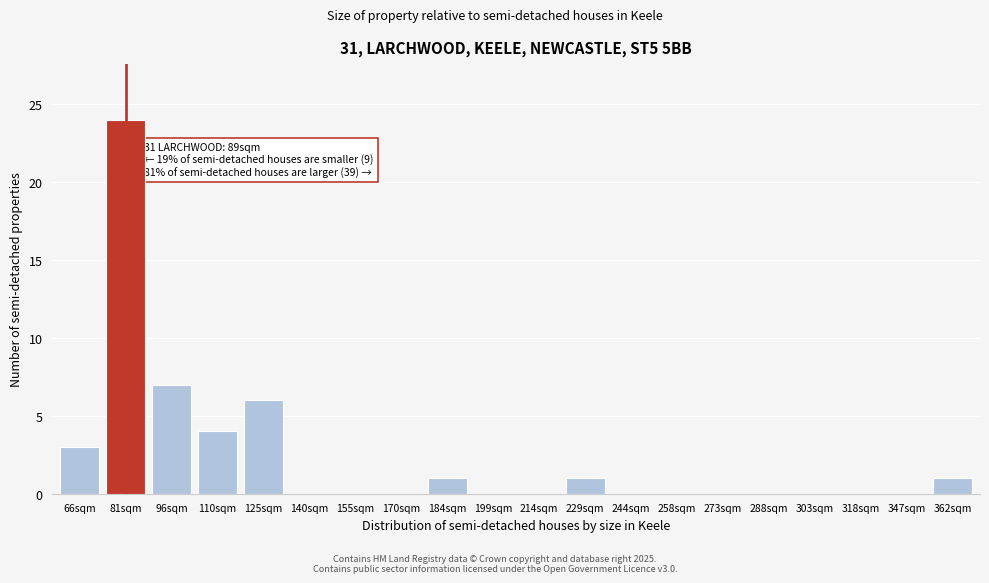

Reading left to right, transcribe all the data shown in this chart.

66sqm=3	81sqm=24	96sqm=7	110sqm=4	125sqm=6	140sqm=0	155sqm=0	170sqm=0	184sqm=1	199sqm=0	214sqm=0	229sqm=1	244sqm=0	258sqm=0	273sqm=0	288sqm=0	303sqm=0	318sqm=0	347sqm=0	362sqm=1